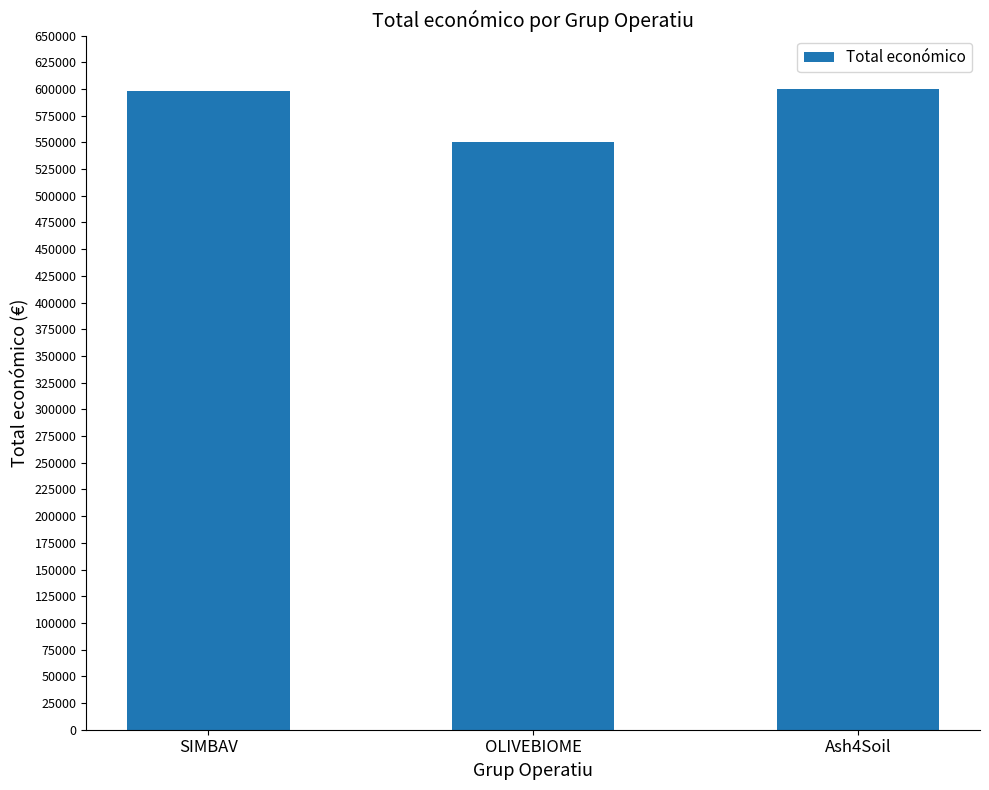

Where is the data nearest to the value 575055?

SIMBAV